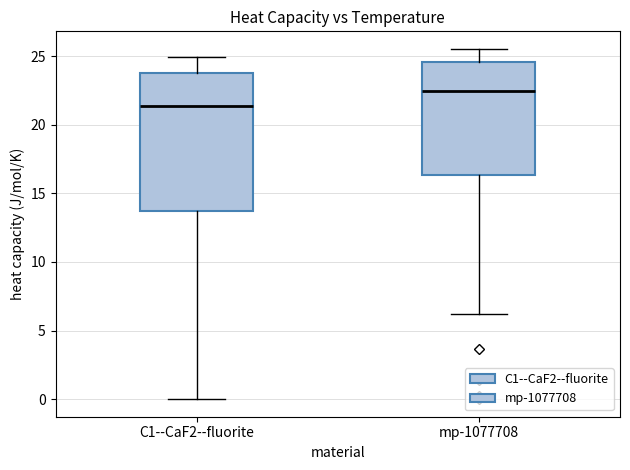

Where does the upper whisker of the box for C1--CaF2--fluorite end on the y-axis? The values are not printed on the chart, so give them approximately, as read against the axis.

25.0